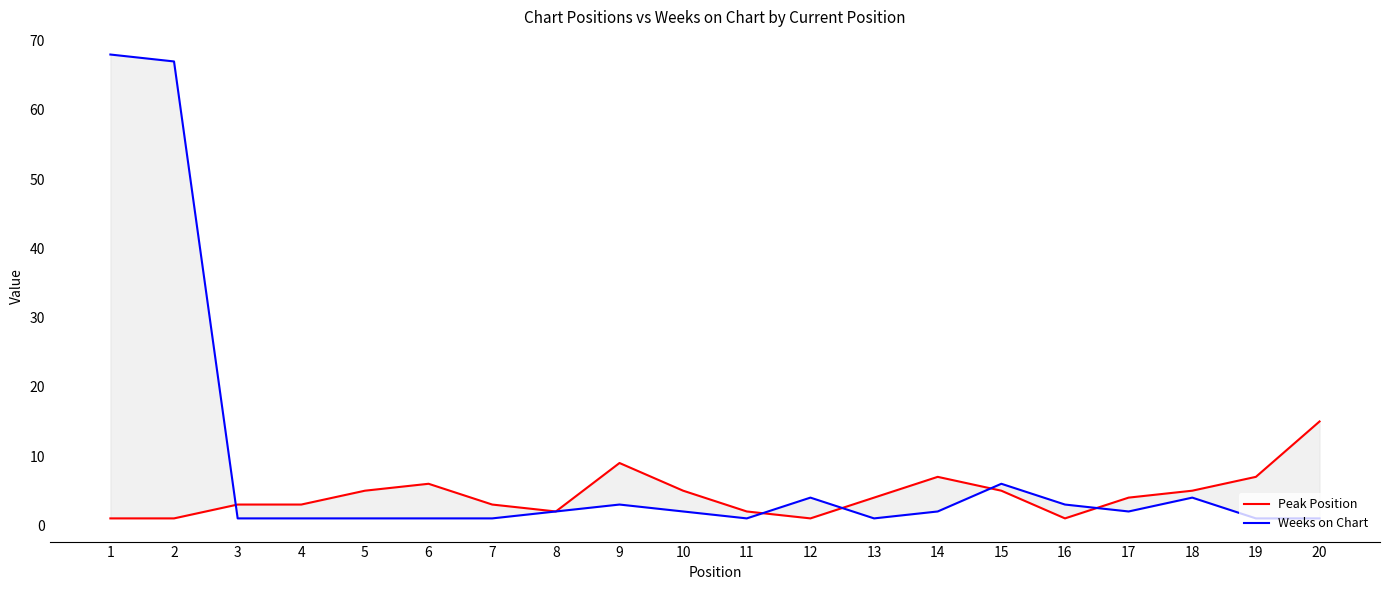

What is the difference between the maximum and second lowest values in the Weeks on Chart series?

67